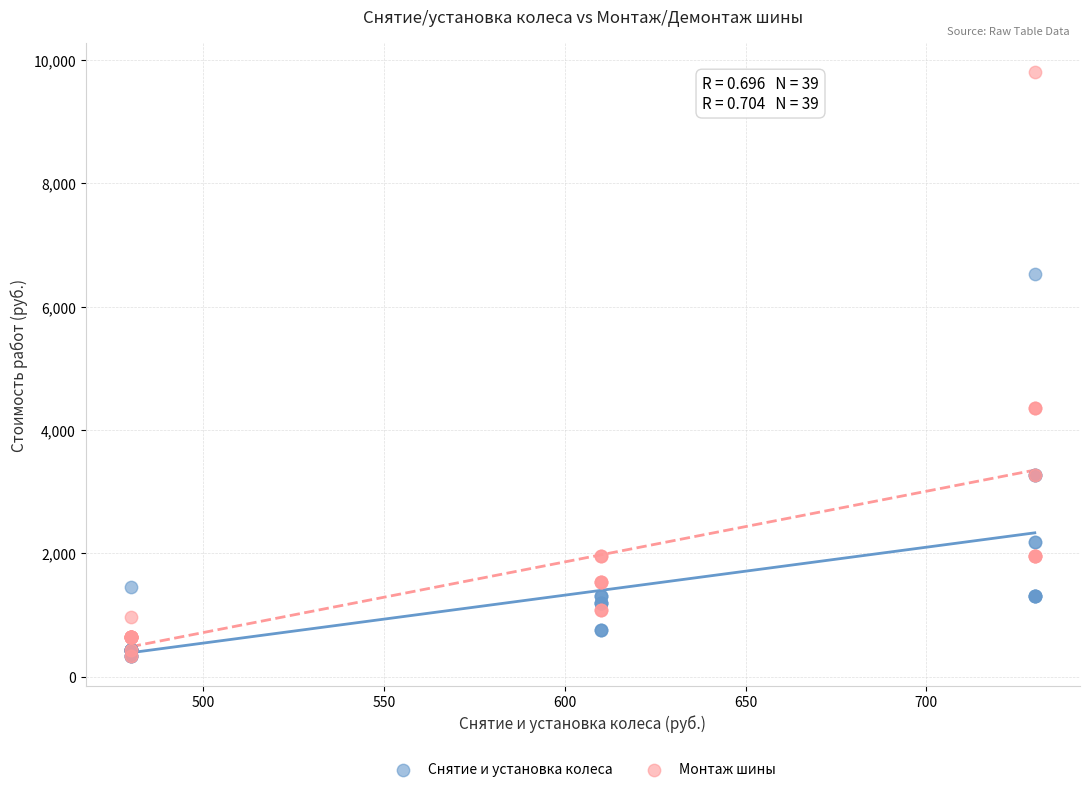

Which series reaches the maximum Y coordinate?

Монтаж шины